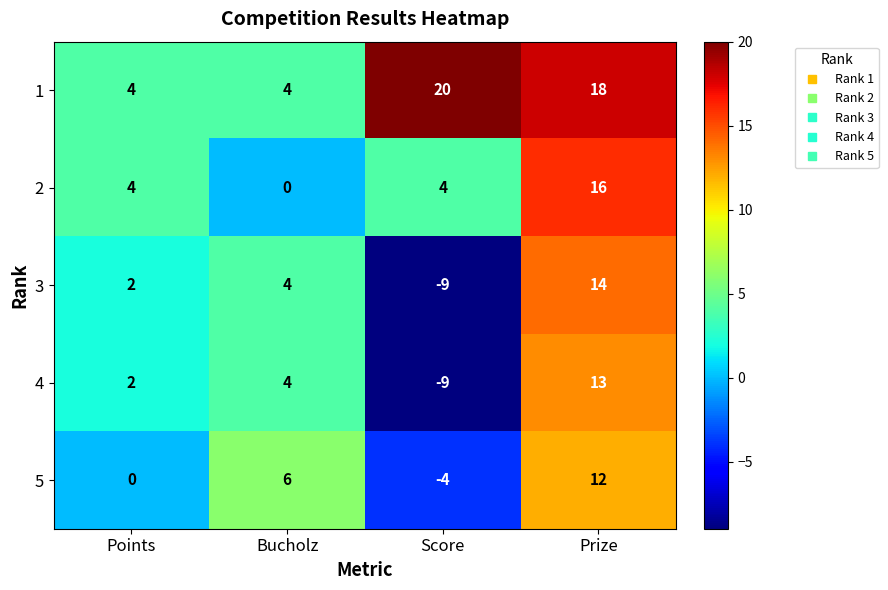

Reading left to right, extract all data points from this chart.

1: 4	4	20	18
2: 4	0	4	16
3: 2	4	-9	14
4: 2	4	-9	13
5: 0	6	-4	12